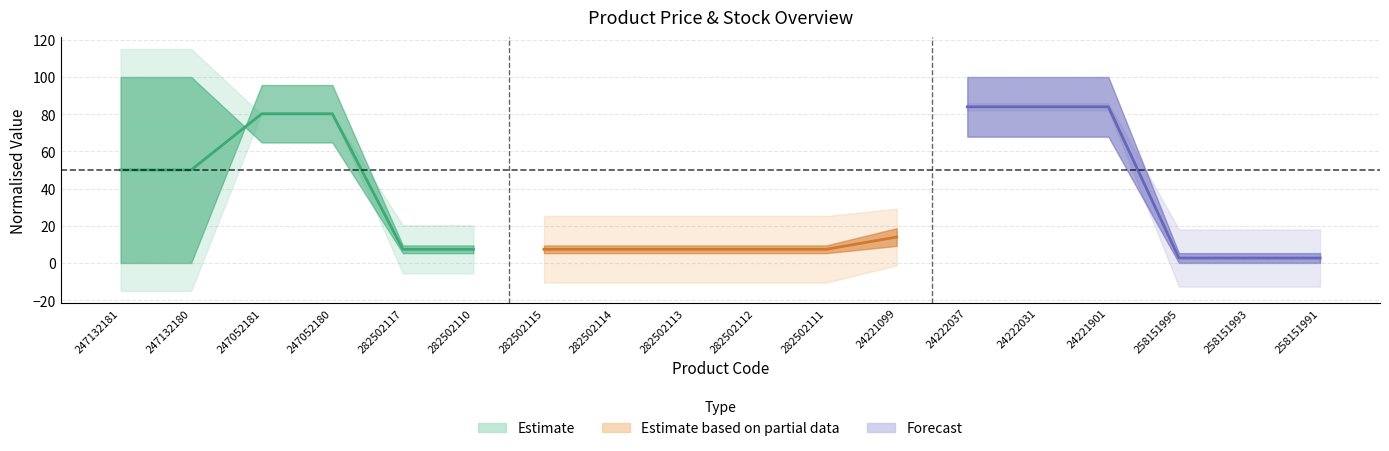

How many values in the Estimate series are below 50?

2